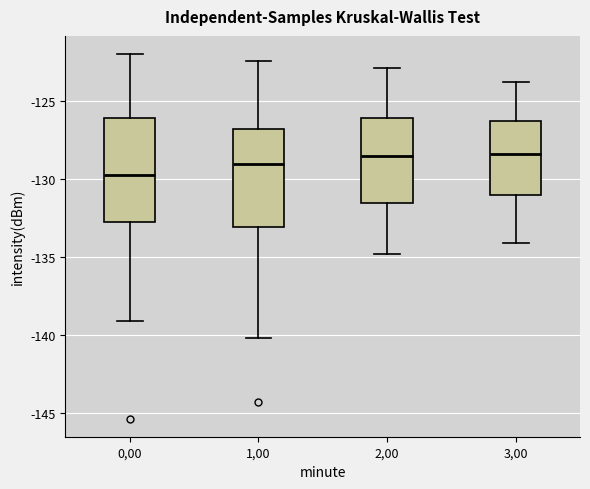

Which box's median line is the lowest?

0,00